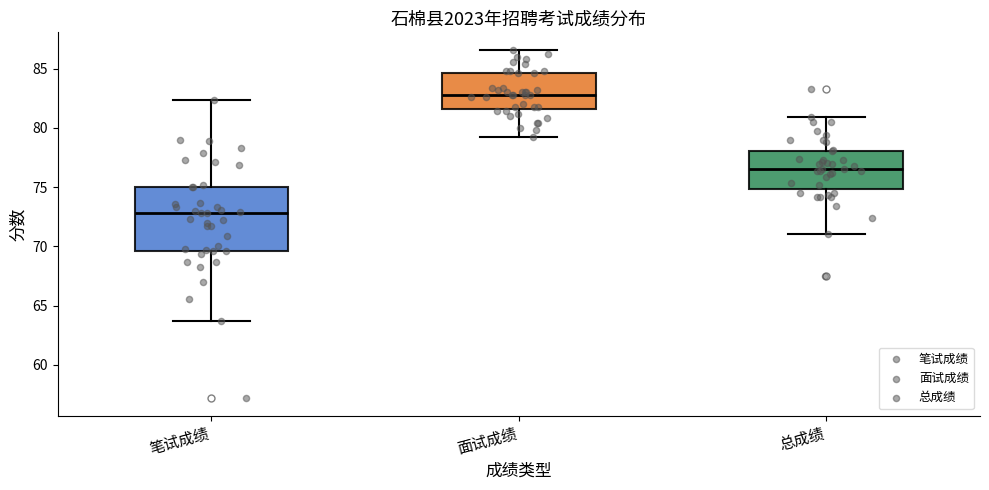

Reading left to right, transcribe this box plot: for each box, give where its median line is, the range the box spans, and where its two whiskers end, as read against the y-axis. The values are not printed on the chart, so give them approximately, as read against the axis.

笔试成绩: median 73.0, box 69.5 to 75.0, whiskers 63.5 to 82.5
面试成绩: median 83.0, box 81.5 to 84.5, whiskers 79.0 to 86.5
总成绩: median 76.5, box 75.0 to 78.0, whiskers 71.0 to 81.0